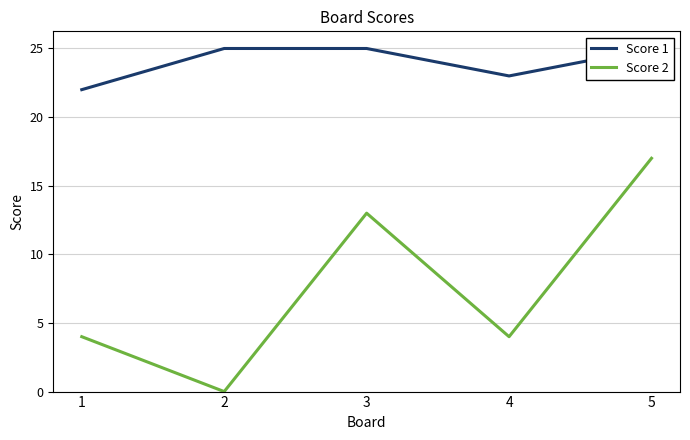

Reading left to right, extract all data points from this chart.

Score 1: 1=22	2=25	3=25	4=23	5=25
Score 2: 1=4	2=0	3=13	4=4	5=17